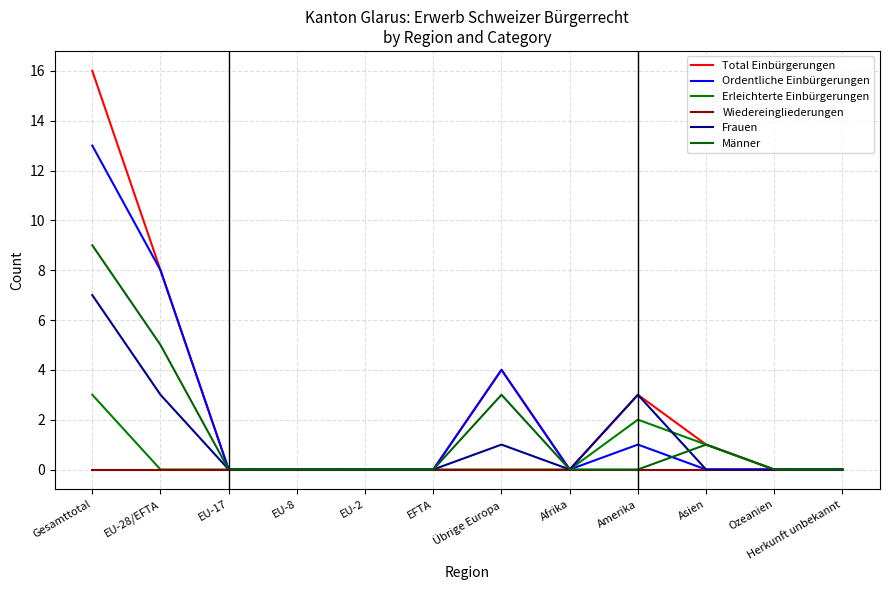

What is the difference between the second highest and minimum values in the Frauen series?

3